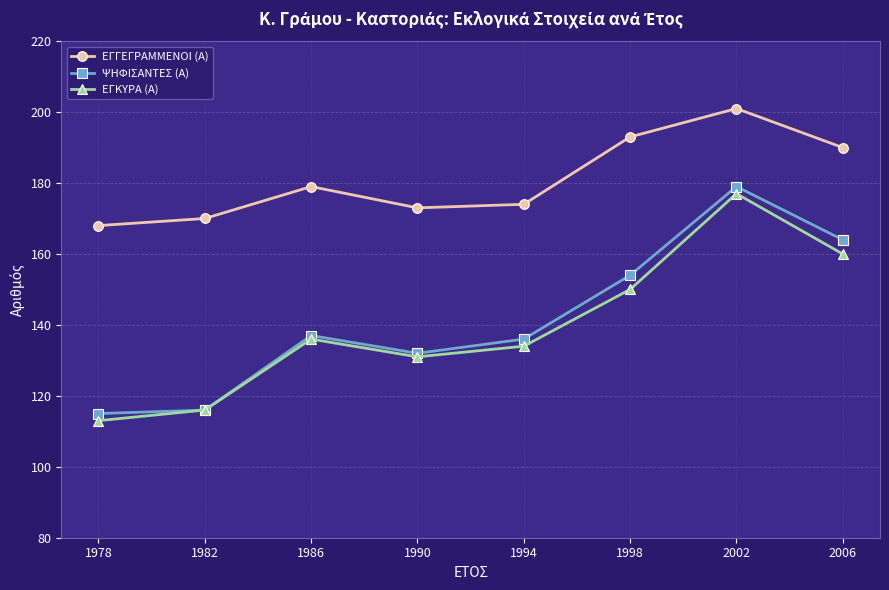

List the series in order of their peak value, highest first.

ΕΓΓΕΓΡΑΜΜΕΝΟΙ (Α), ΨΗΦΙΣΑΝΤΕΣ (Α), ΕΓΚΥΡΑ (Α)